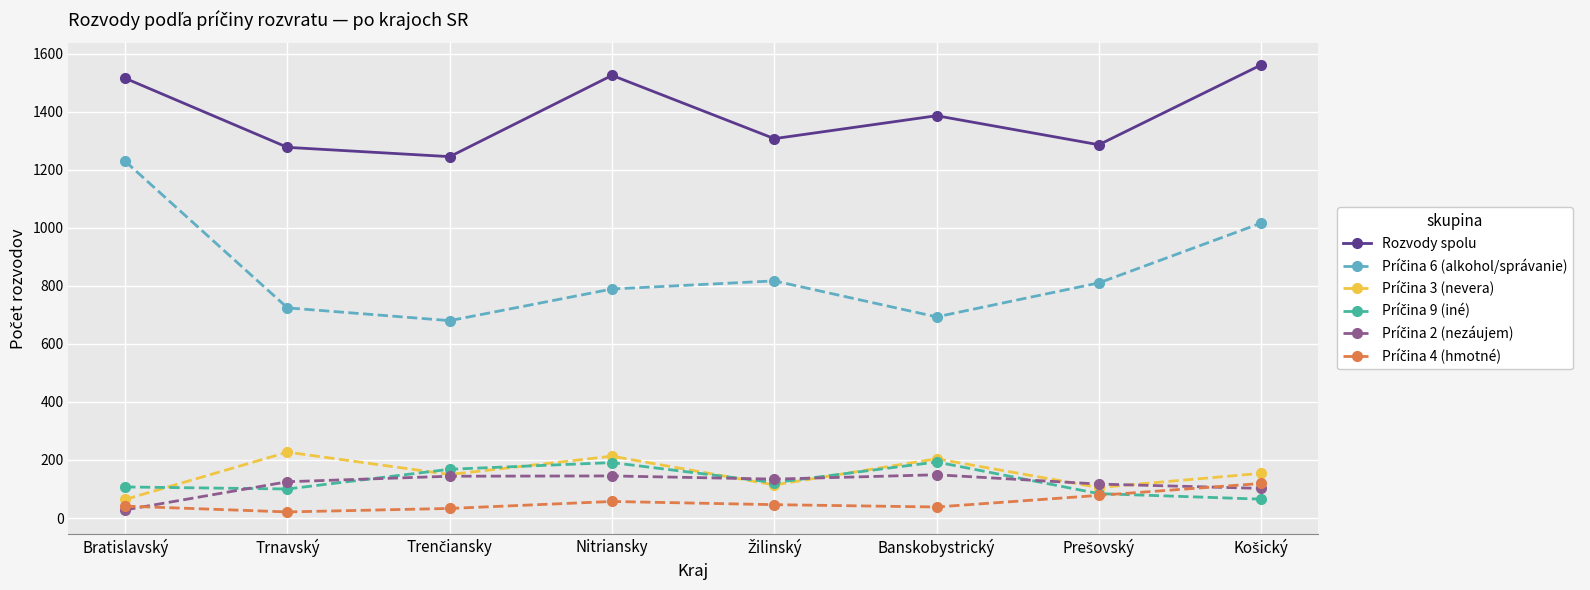

What is the maximum value shown in the chart?

1561